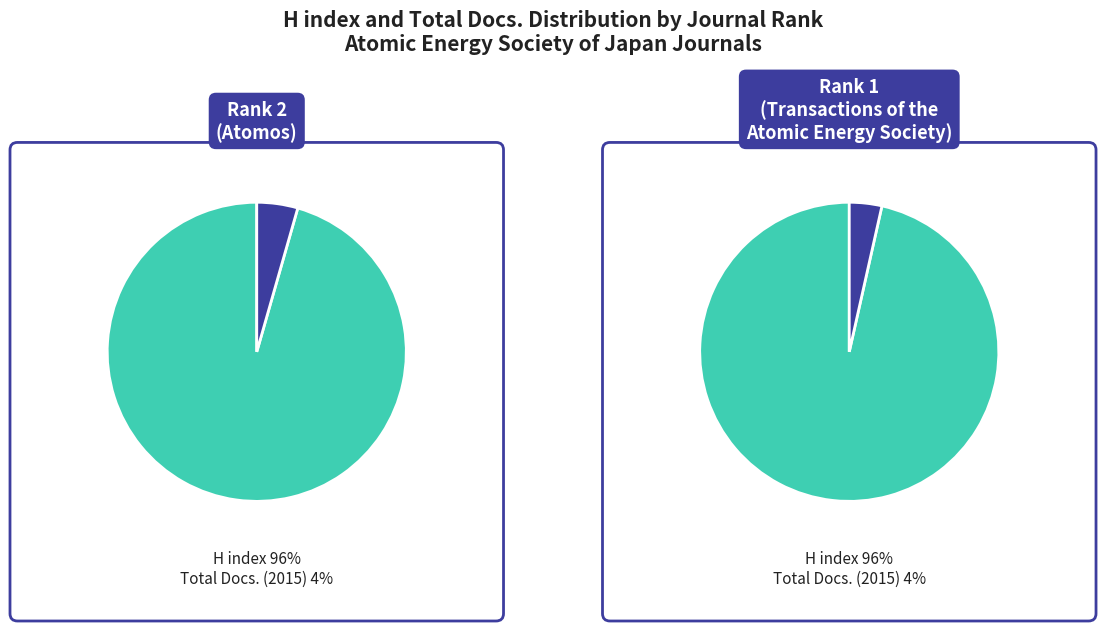

Rank the series at Total Docs. (2015) from lowest to highest value.

Rank 2 (Atomos), Rank 1 (Transactions of the Atomic Energy Society)